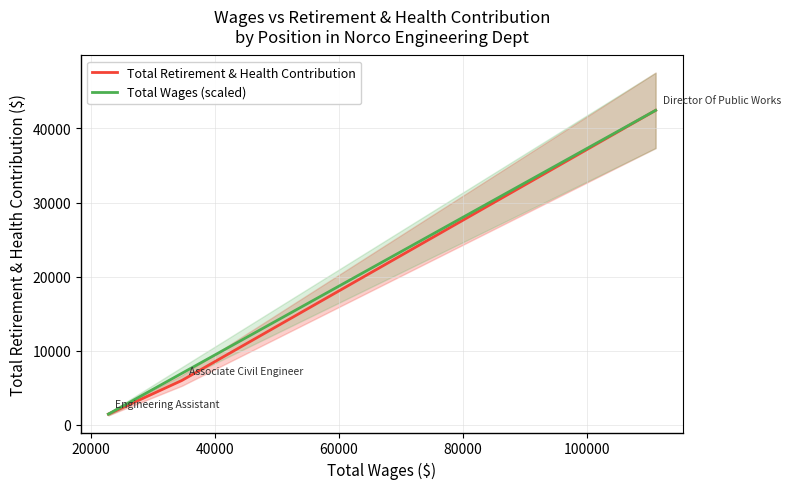

What is the highest value of the Total Retirement & Health Contribution series?

42446.0